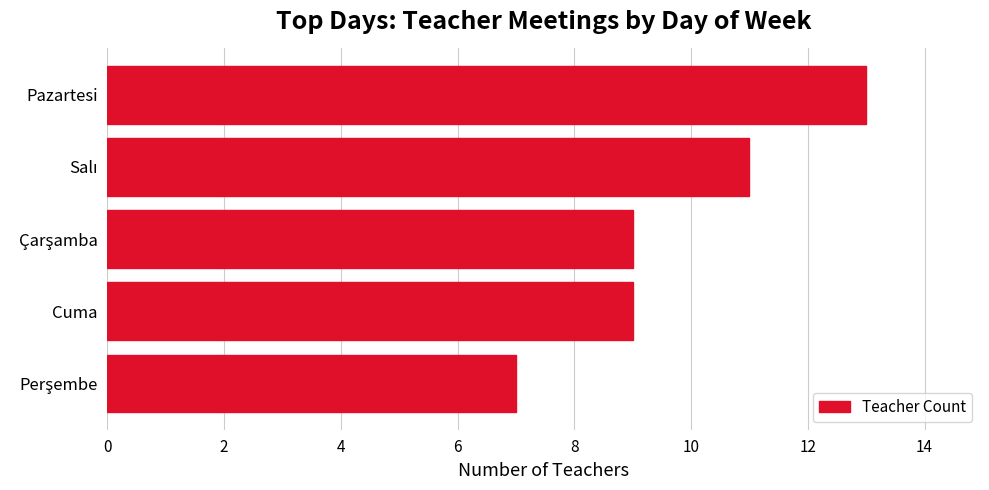

How many distinct data groups are displayed?

1